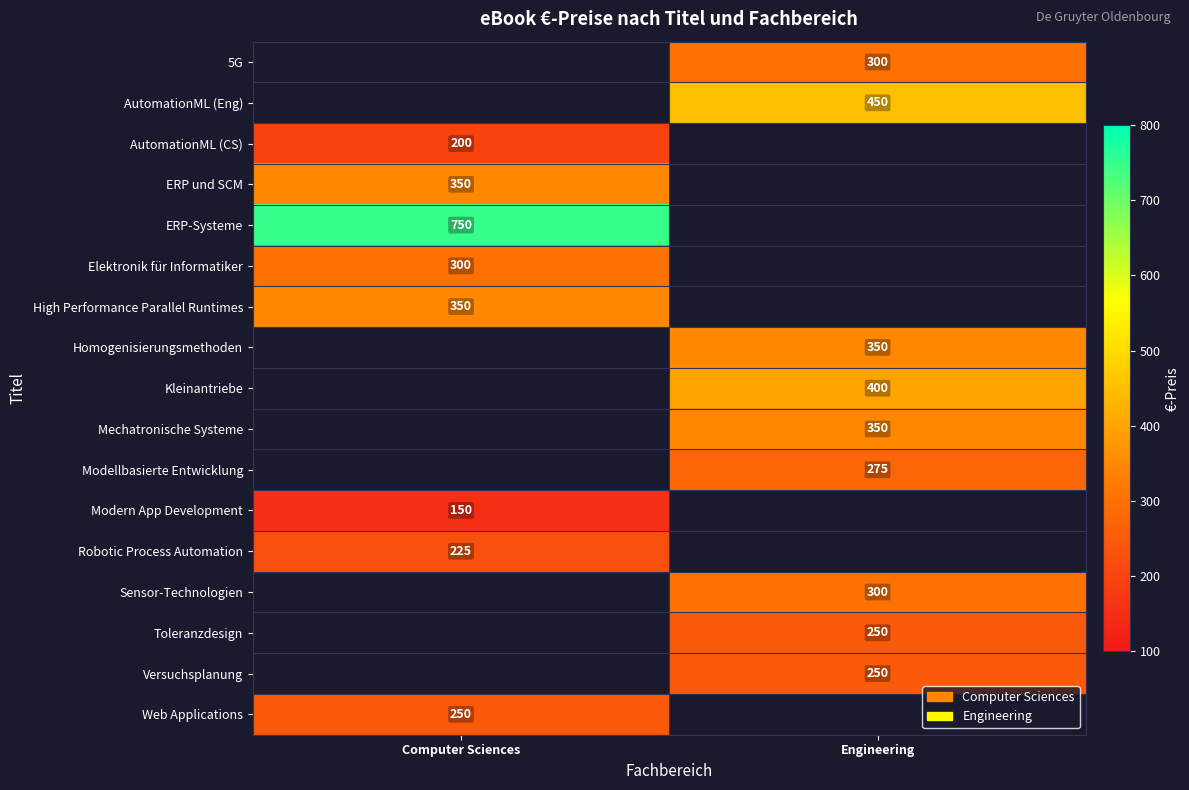

The Toleranzdesign series shows 56 at Engineering. True or false?

False